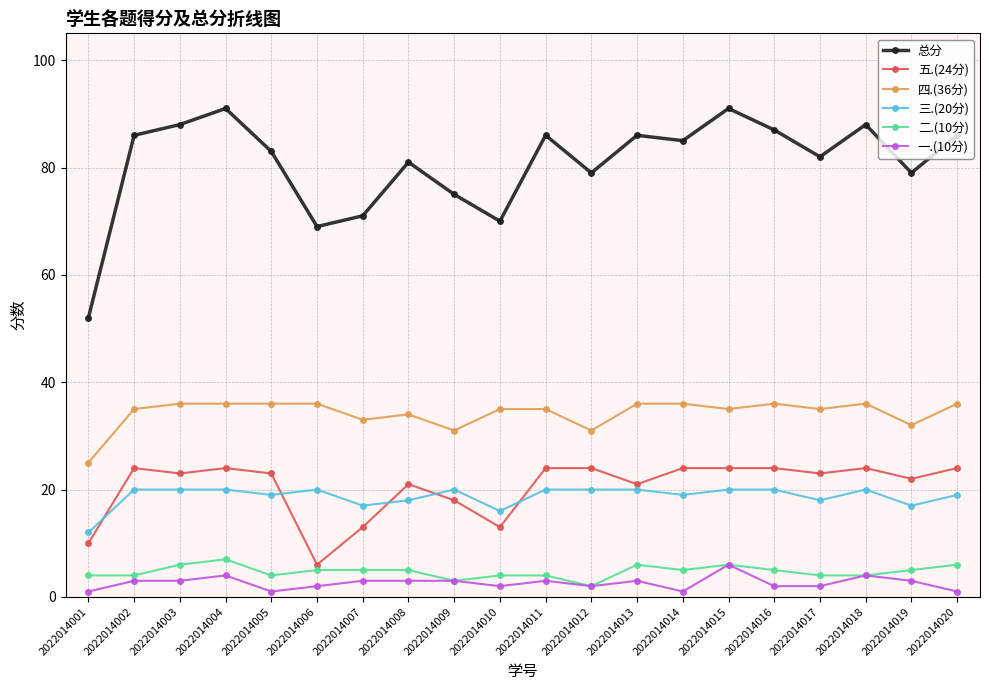

What value does the 三.(20分) series have at 2022014012?

20